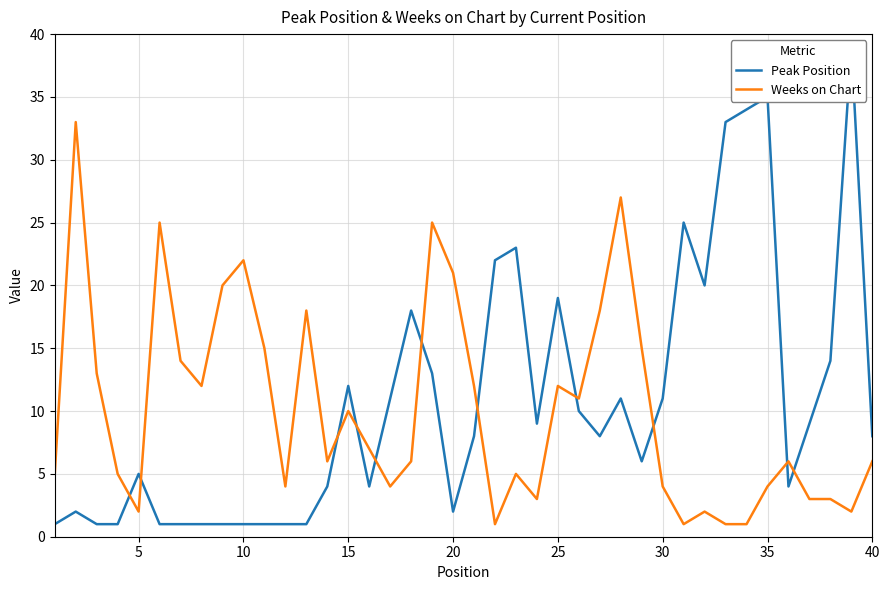

What is the highest value of the Weeks on Chart series?

33